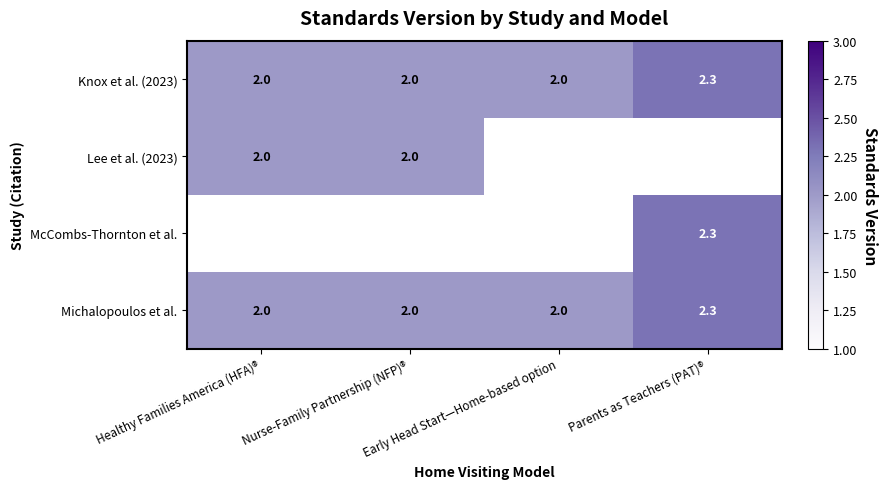

What is the sum of the Lee et al. (2023) values at Healthy Families America (HFA)® and Nurse-Family Partnership (NFP)®?

4.0